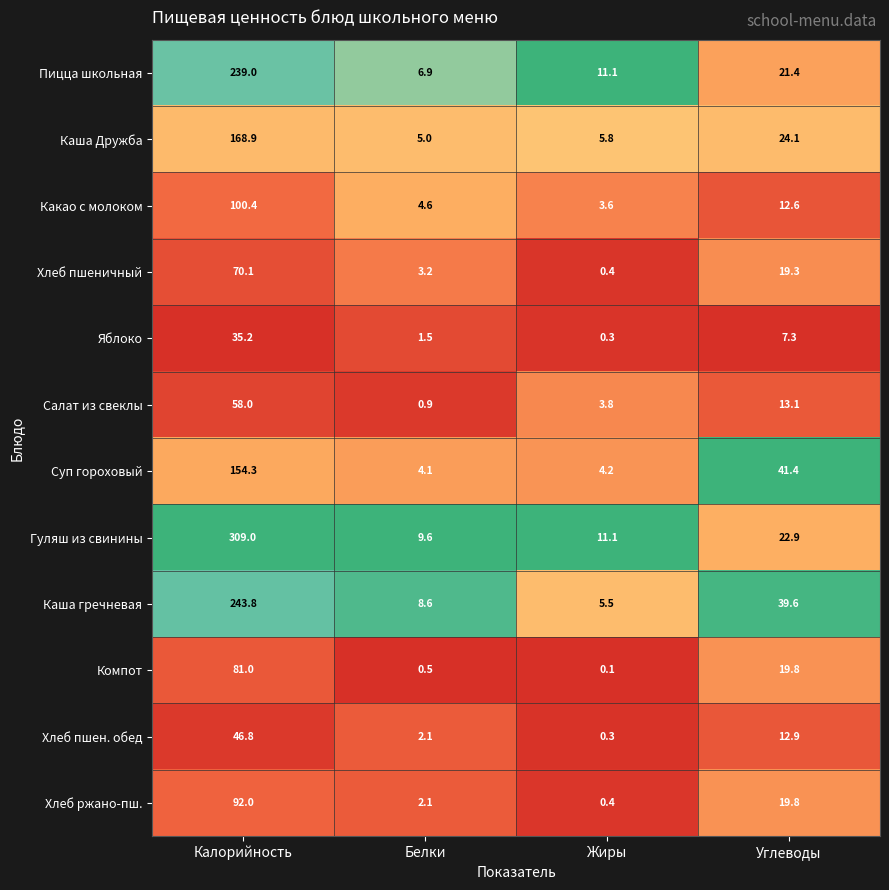

Is it true that Какао с молоком equals 137.0 at Калорийность?

False